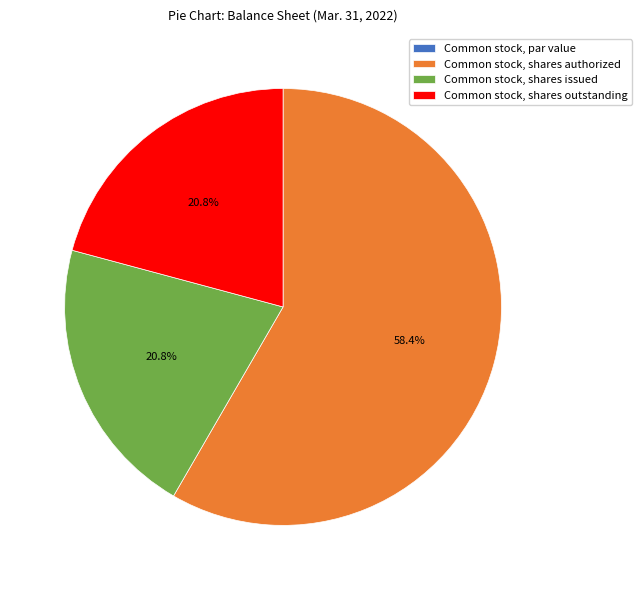

Between Common stock, shares authorized and Common stock, shares outstanding, which is larger?

Common stock, shares authorized